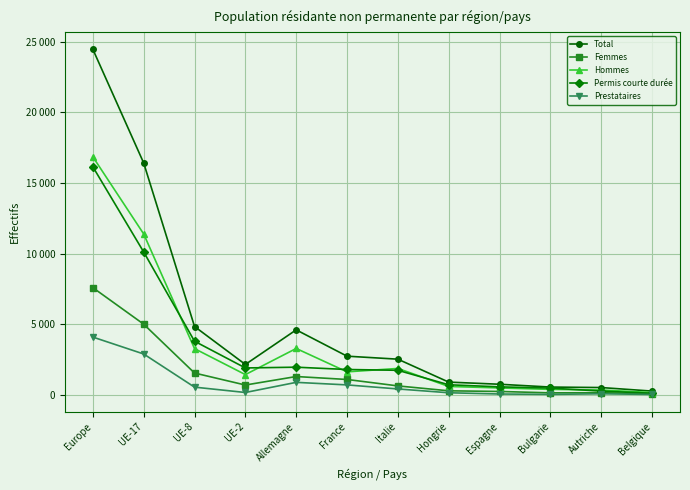

Reading right to left, extract all data points from this chart.

Total: Belgique=288	Autriche=539	Bulgarie=573	Espagne=772	Hongrie=924	Italie=2546	France=2758	Allemagne=4620	UE-2=2172	UE-8=4857	UE-17=16422	Europe=24463
Femmes: Belgique=102	Autriche=173	Bulgarie=163	Espagne=262	Hongrie=308	Italie=655	France=1110	Allemagne=1318	UE-2=717	UE-8=1565	UE-17=5020	Europe=7604
Hommes: Belgique=186	Autriche=366	Bulgarie=410	Espagne=510	Hongrie=616	Italie=1891	France=1648	Allemagne=3302	UE-2=1455	UE-8=3292	UE-17=11402	Europe=16859
Permis courte durée: Belgique=134	Autriche=288	Bulgarie=501	Espagne=588	Hongrie=736	Italie=1759	France=1816	Allemagne=1979	UE-2=1925	UE-8=3815	UE-17=10127	Europe=16152
Prestataires: Belgique=49	Autriche=98	Bulgarie=55	Espagne=82	Hongrie=170	Italie=439	France=726	Allemagne=906	UE-2=189	UE-8=568	UE-17=2912	Europe=4108